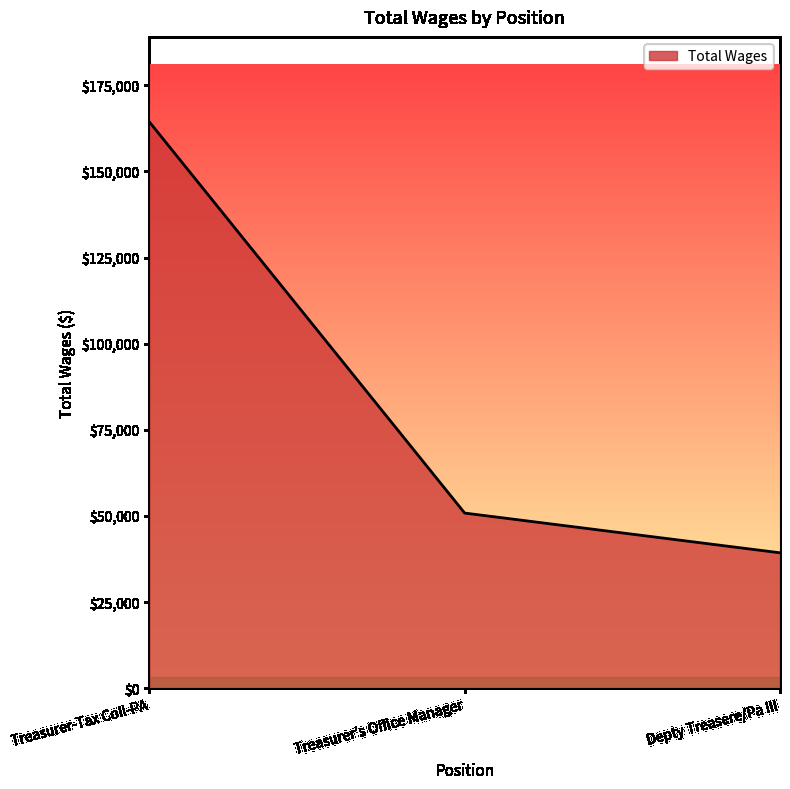

What position from the left is Treasurer-Tax Coll-PA?

1